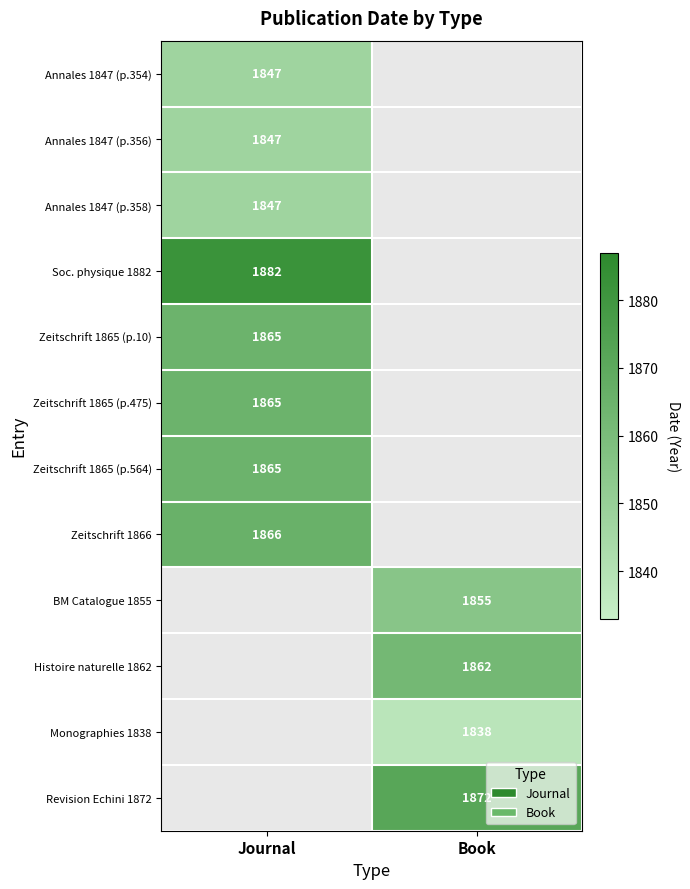

How many distinct data groups are displayed?

12